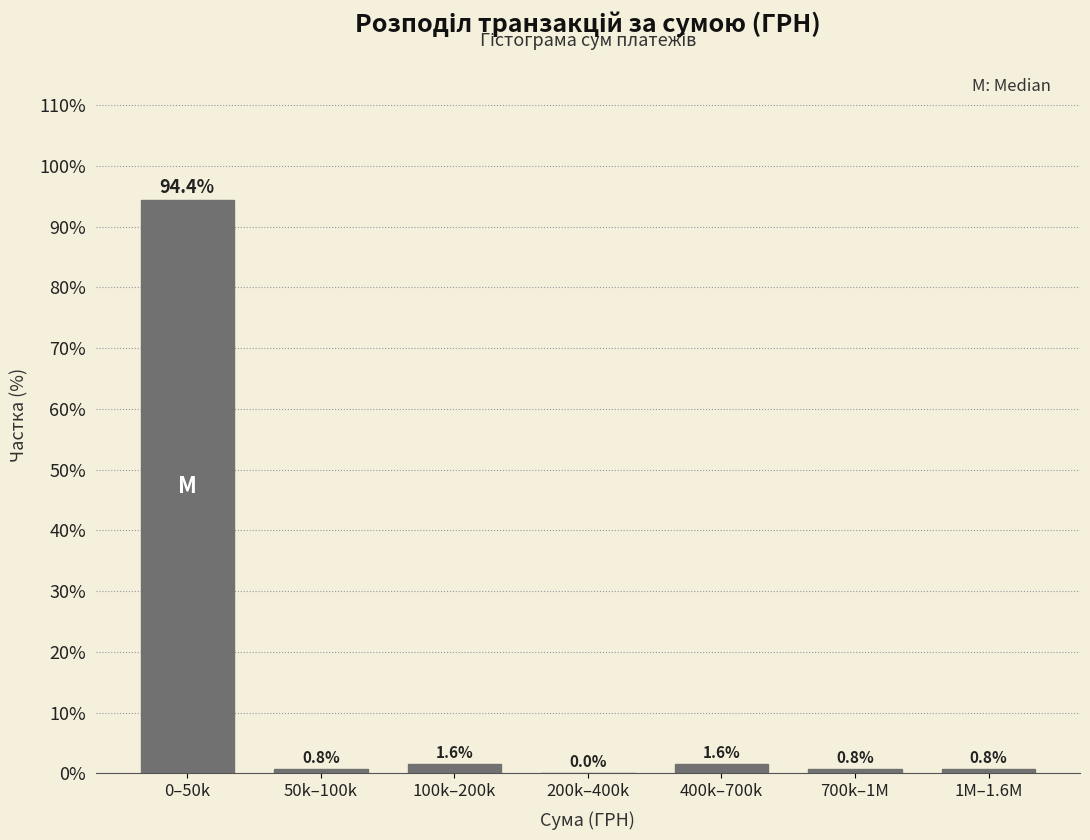

Reading left to right, what are all the values shown in this chart?

0–50k=94.4	50k–100k=0.8	100k–200k=1.6	200k–400k=0.0	400k–700k=1.6	700k–1M=0.8	1M–1.6M=0.8